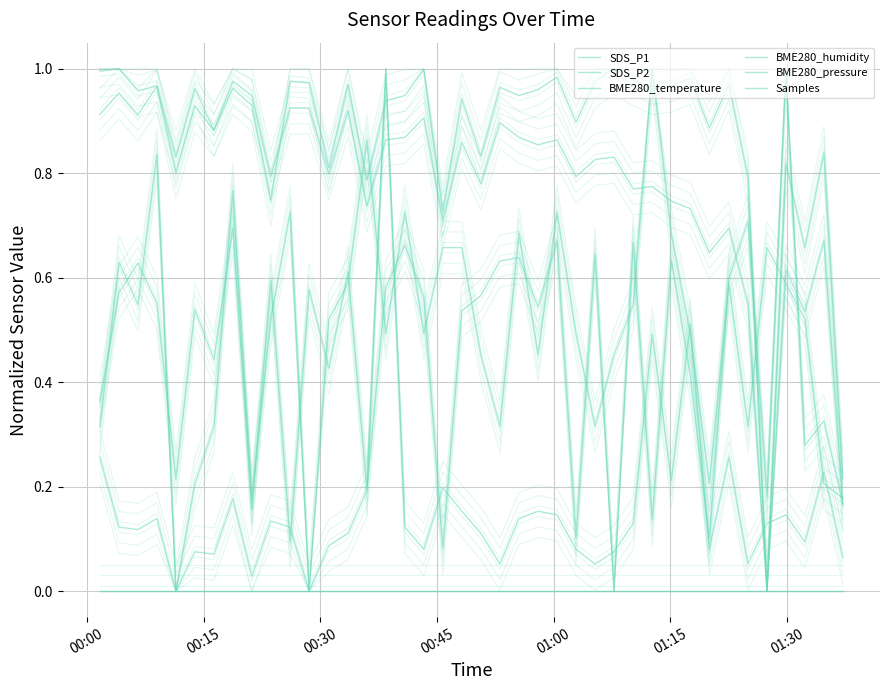

What is the difference between the maximum and minimum values in the BME280_temperature series?

1.0